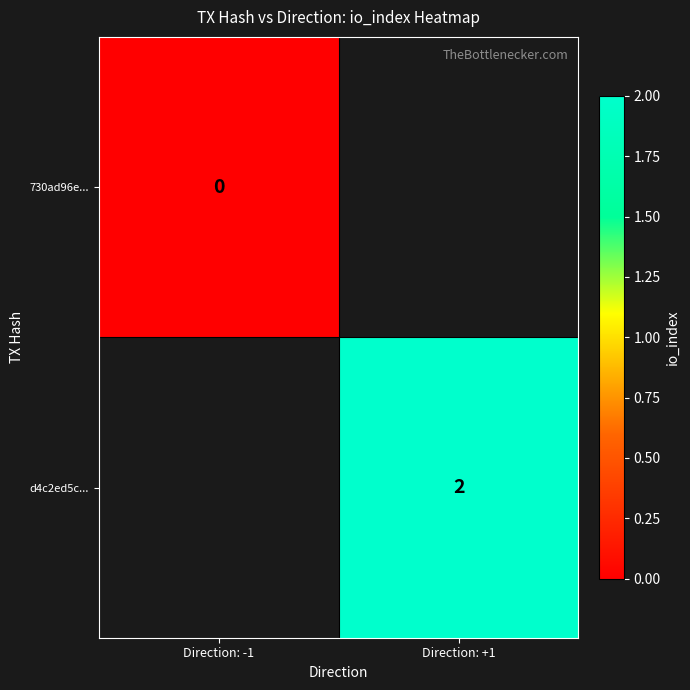

Is the value of d4c2ed5c... at Direction: +1 greater than the value of 730ad96e... at Direction: -1?

Yes